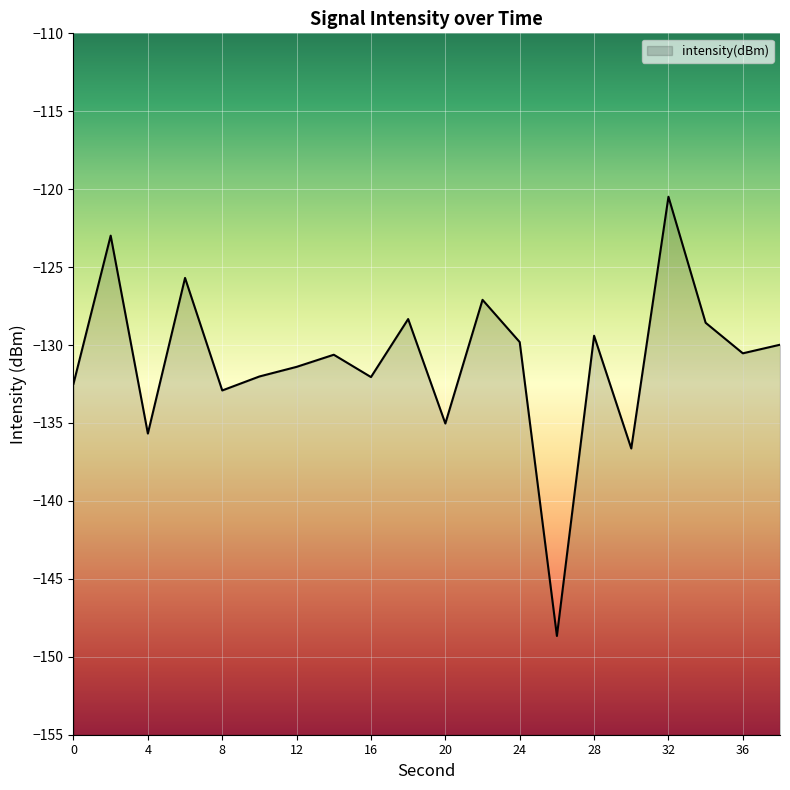

What is the smallest value displayed?

-148.7